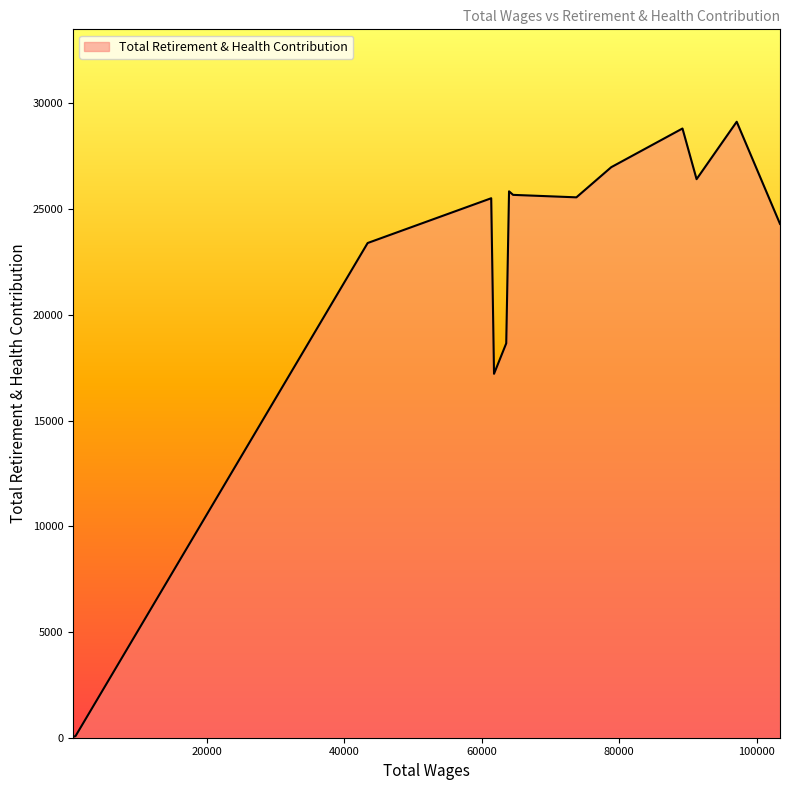

What is the greatest value displayed?

29135